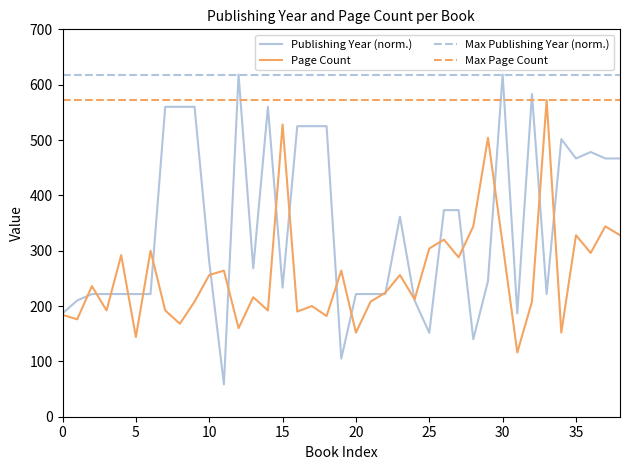

Reading left to right, transcribe all the data shown in this chart.

publishingYear: 186.7	210.0	221.7	221.7	221.7	221.7	221.7	560.0	560.0	560.0	280.0	58.3	618.3	268.3	560.0	233.3	525.0	525.0	525.0	105.0	221.7	221.7	221.7	361.7	210.0	151.7	373.3	373.3	140.0	245.0	618.3	186.7	583.3	221.7	501.7	466.7	478.3	466.7	466.7
pageCount: 184.0	176.0	236.0	192.0	292.0	144.0	300.0	192.0	168.0	208.0	256.0	264.0	160.0	216.0	192.0	528.0	190.0	200.0	182.0	264.0	152.0	208.0	224.0	256.0	212.0	304.0	320.0	288.0	344.0	504.0	312.0	116.0	208.0	572.0	152.0	328.0	296.0	344.0	328.0